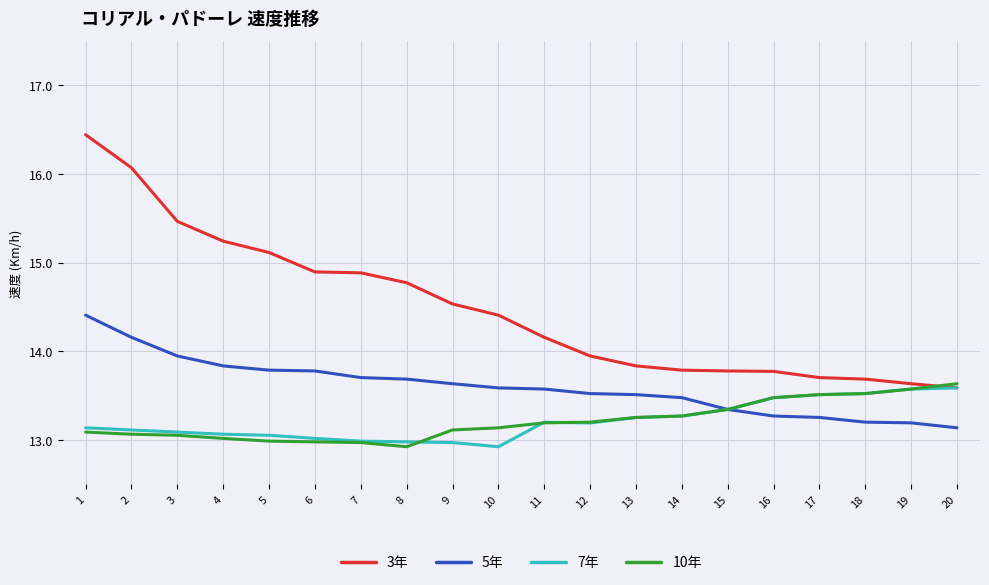

What is the sum of all 10年 values?

264.3